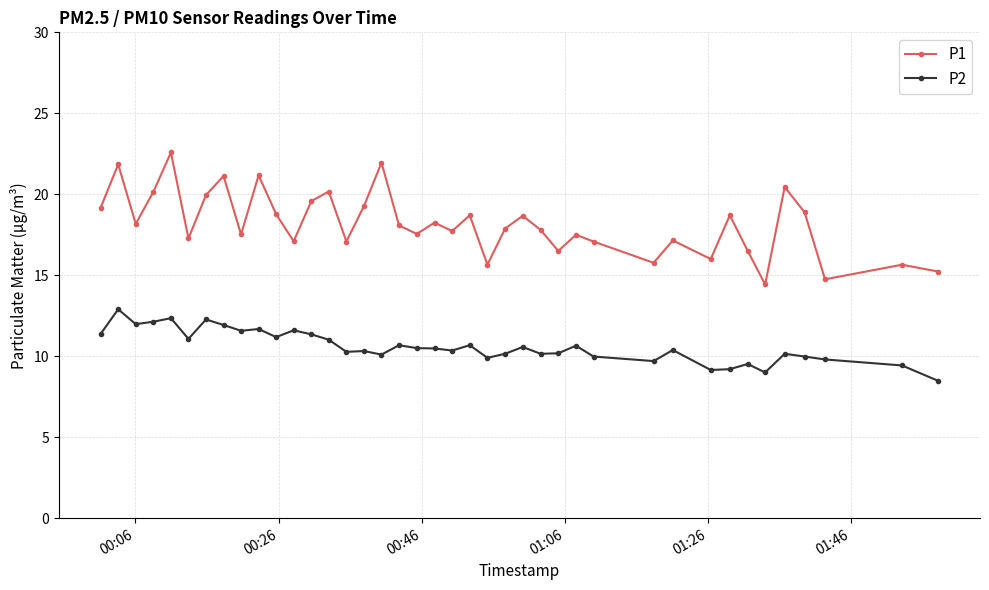

True or false: P2 and P1 intersect in this chart.

False